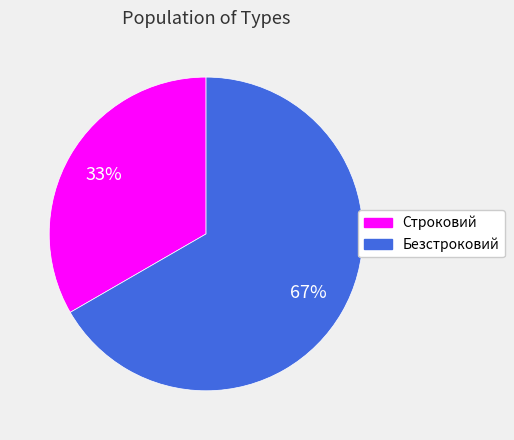

Which slice is the smallest?

Строковий